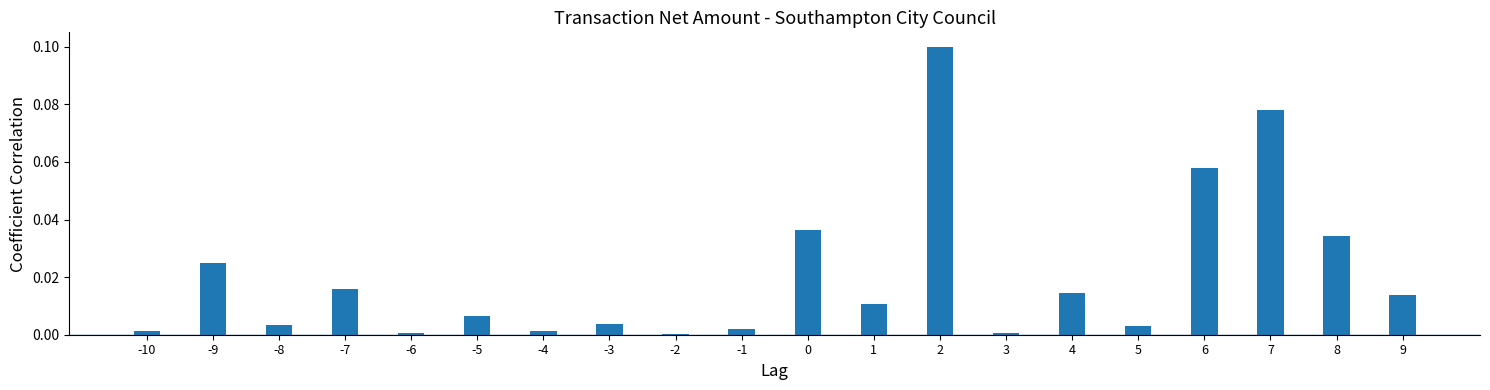

Does the chart contain stacked bars?

No